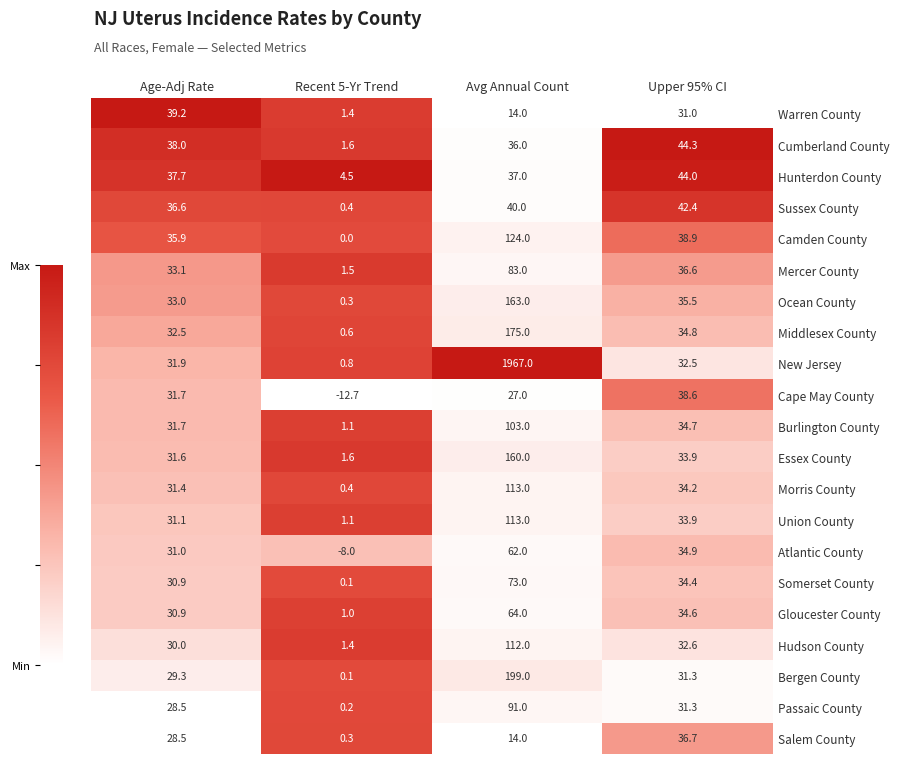

True or false: Ocean County has a value of 50.8 at Avg Annual Count.

False